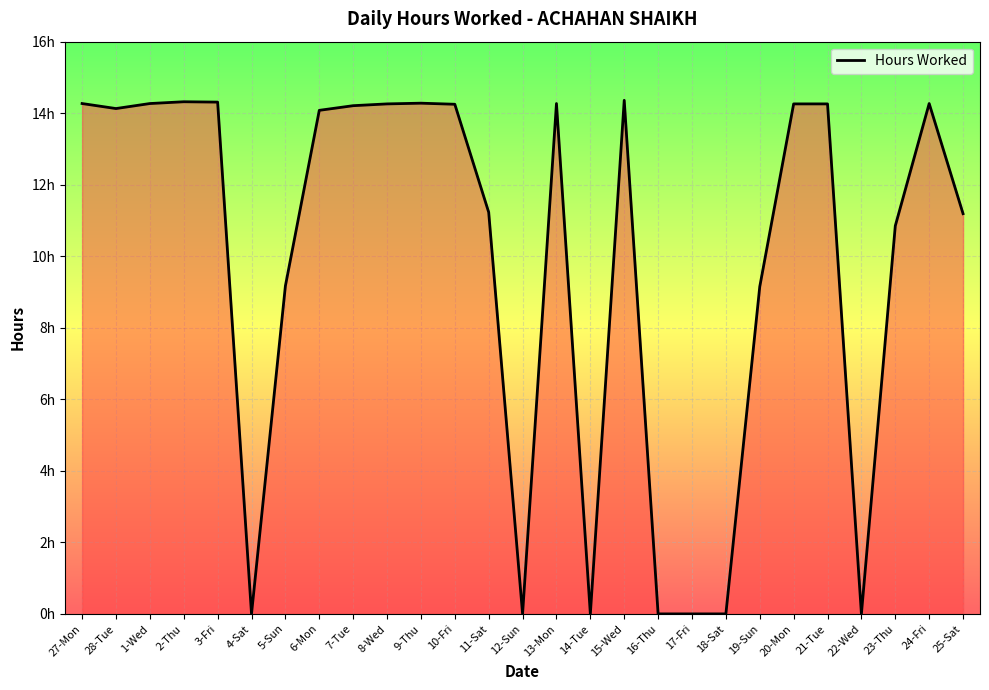

How many points are lower than both their immediate neighbors (excluding endpoints)?

5